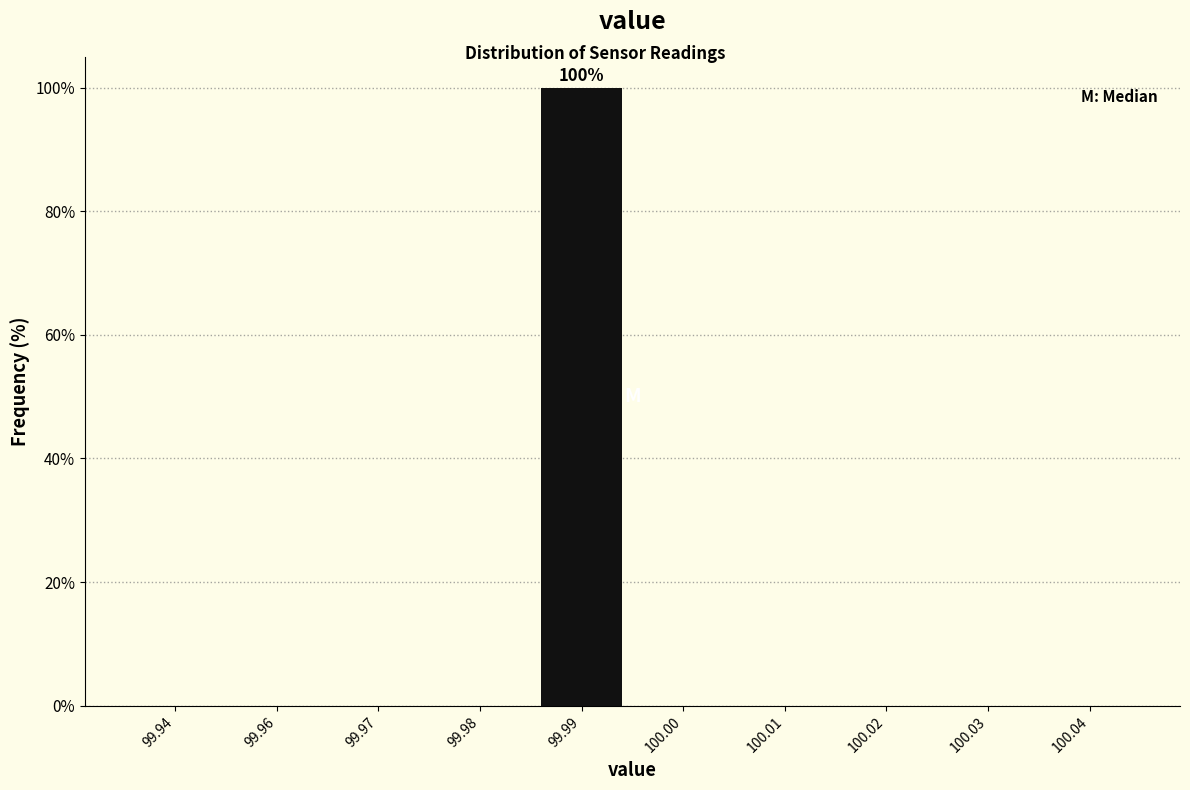

Reading right to left, extract all data points from this chart.

100.04=0	100.03=0	100.02=0	100.01=0	100.00=0	99.99=100	99.98=0	99.97=0	99.96=0	99.94=0